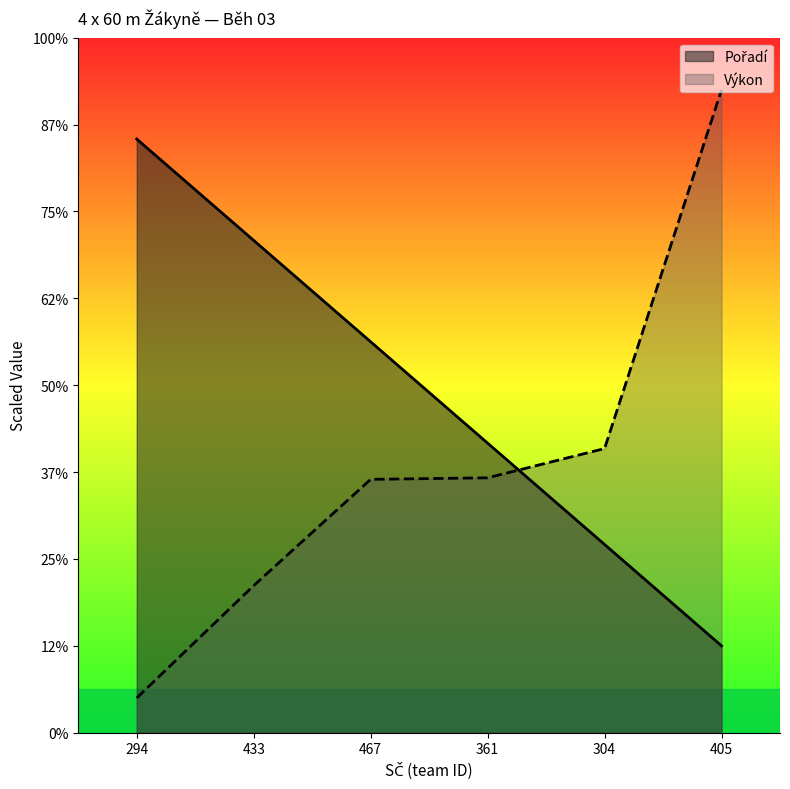

At 304, list the series in order from largest to smallest.

Výkon, Pořadí